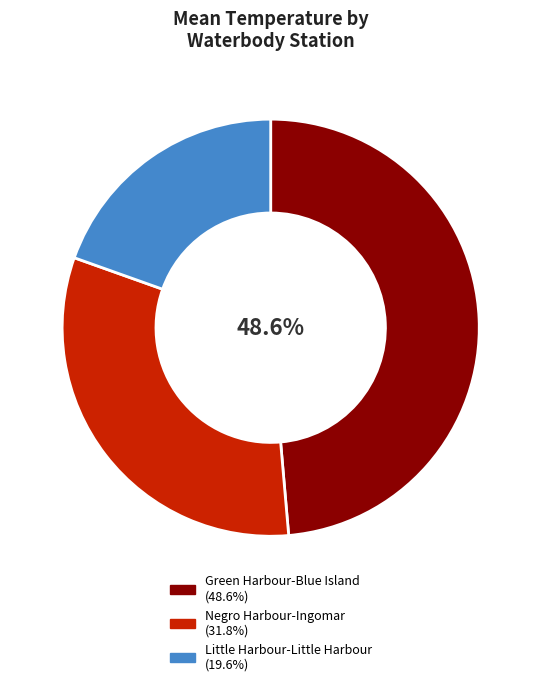

Which category has the biggest portion of the pie?

Green Harbour-Blue Island